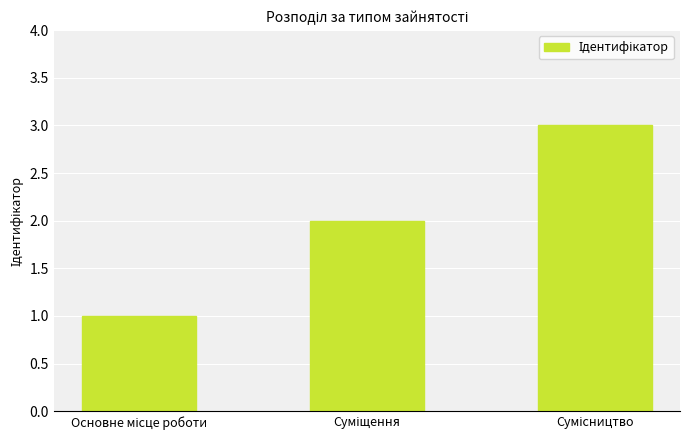

What is the sum of all values?

6